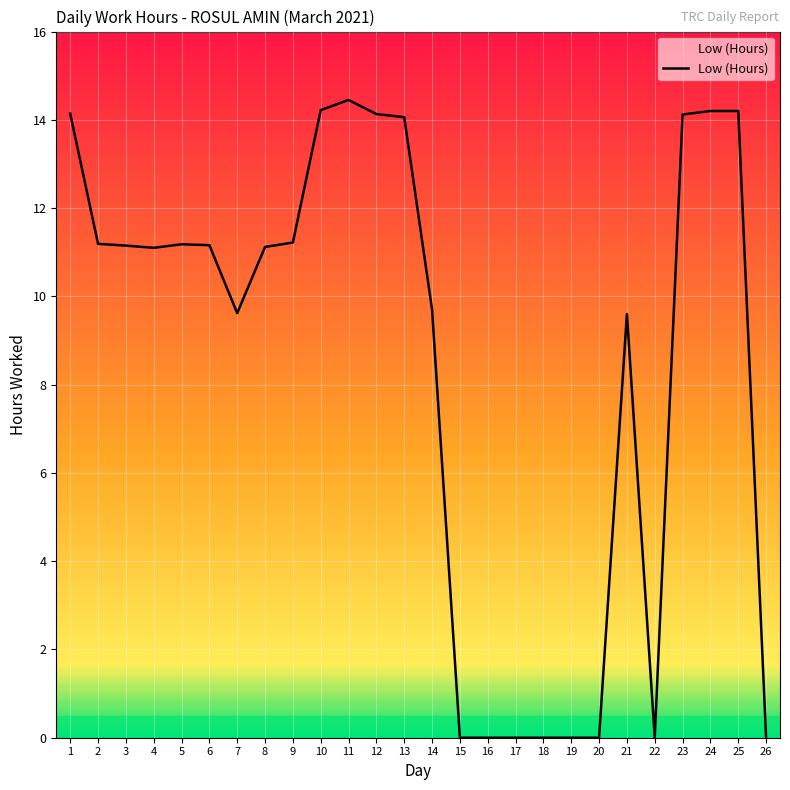

At which category does the chart reach its peak across all series?

11